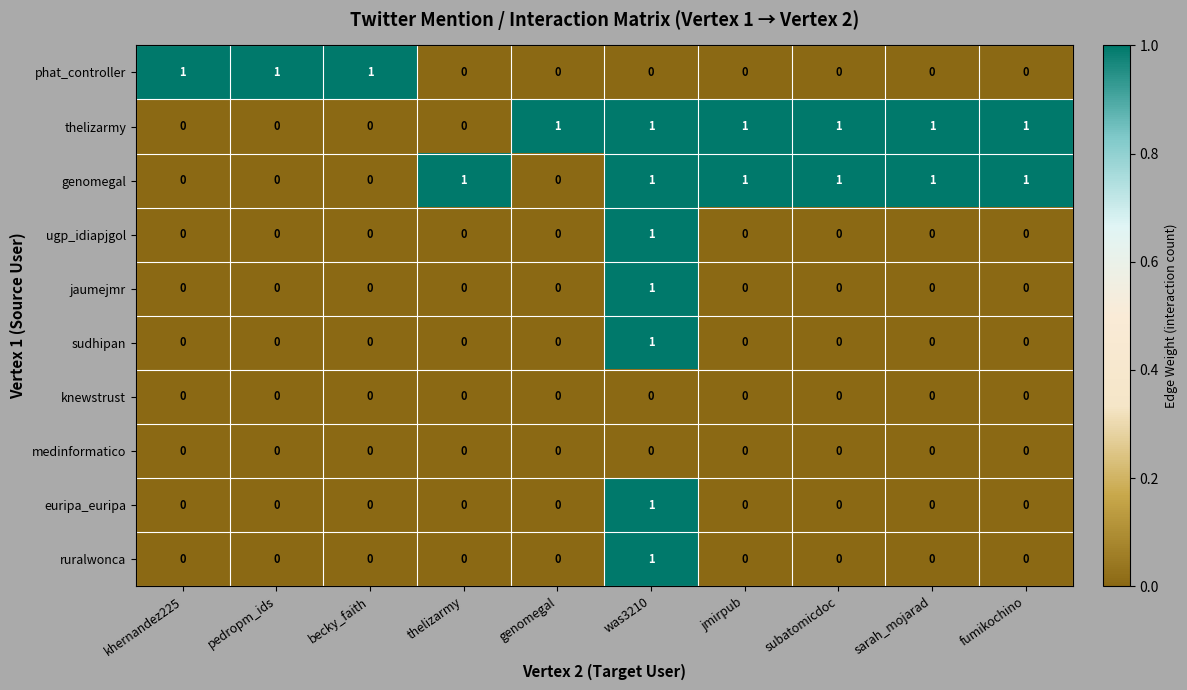

Is it true that ruralwonca equals 0 at thelizarmy?

True